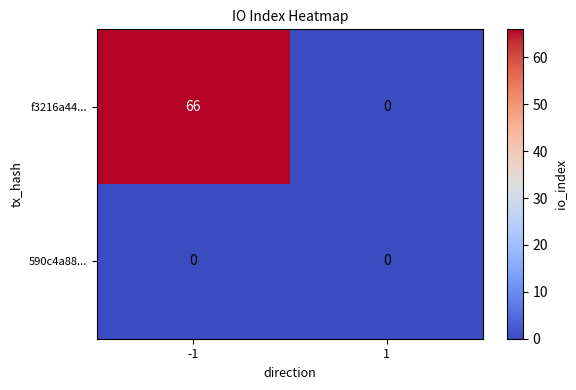

Rank the categories by f3216a44... value from highest to lowest.

-1, 1